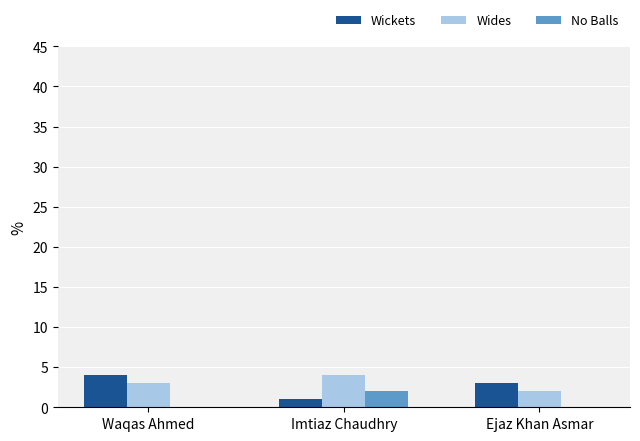

What is the approximate value of Wides at Imtiaz Chaudhry?

4